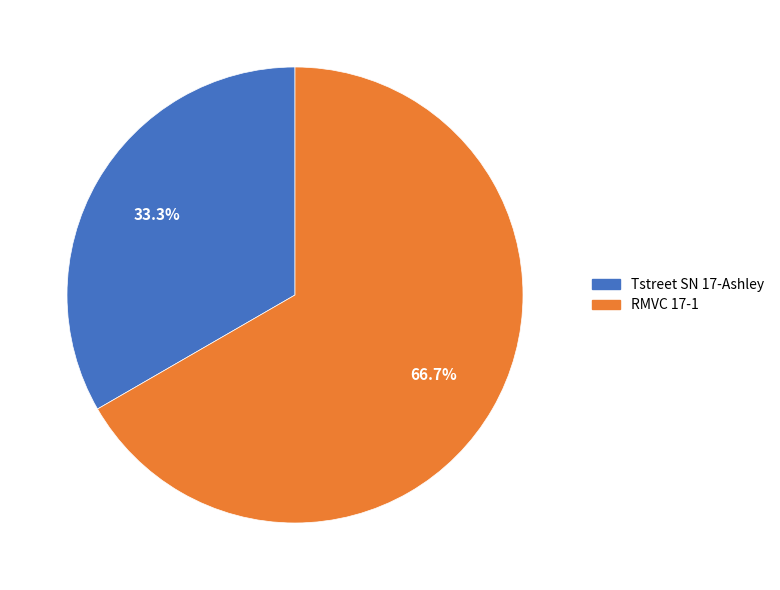

Rank the categories by value from highest to lowest.

RMVC 17-1, Tstreet SN 17-Ashley